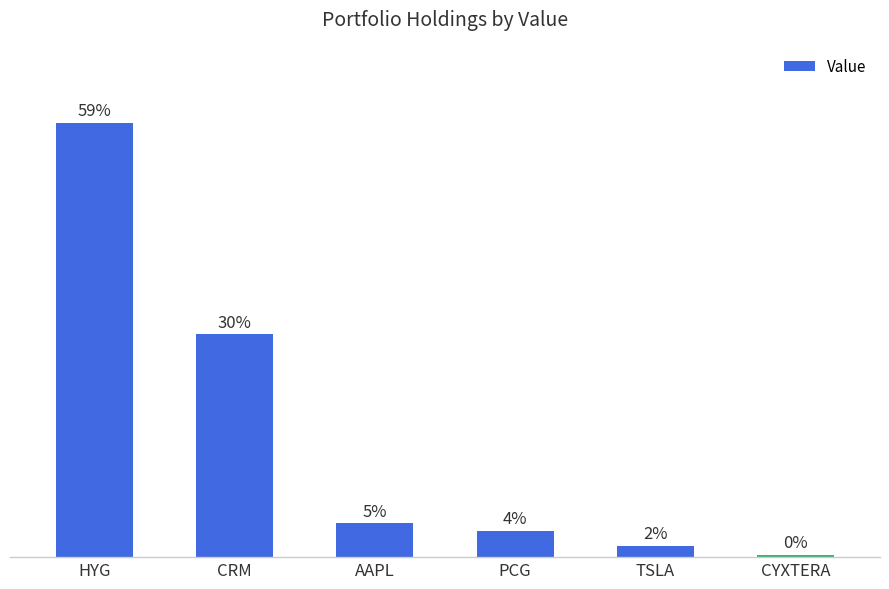

Reading left to right, extract all data points from this chart.

HYG=37019500	CRM=18979100	AAPL=2885750	PCG=2263800	TSLA=954316	CYXTERA=206478